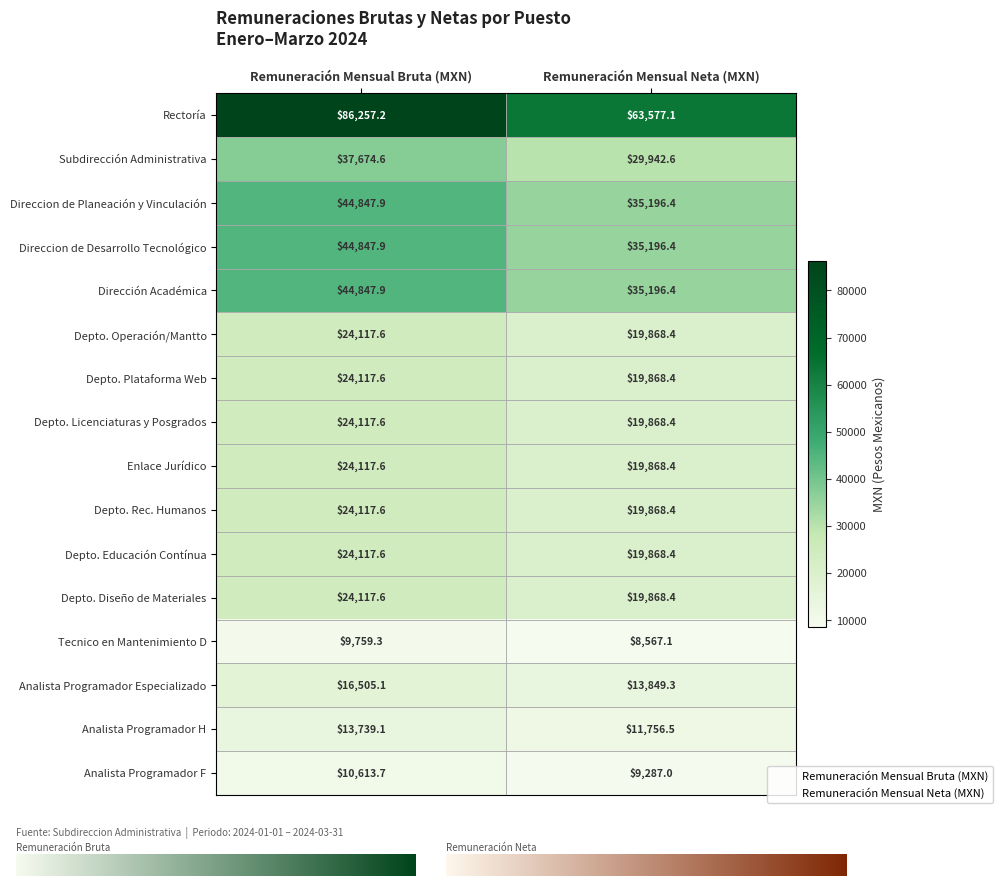

List the series in order of their peak value, highest first.

Rectoría, Direccion de Planeación y Vinculación, Direccion de Desarrollo Tecnológico, Dirección Académica, Subdirección Administrativa, Depto. Operación/Mantto, Depto. Plataforma Web, Depto. Licenciaturas y Posgrados, Enlace Jurídico, Depto. Rec. Humanos, Depto. Educación Contínua, Depto. Diseño de Materiales, Analista Programador Especializado, Analista Programador H, Analista Programador F, Tecnico en Mantenimiento D